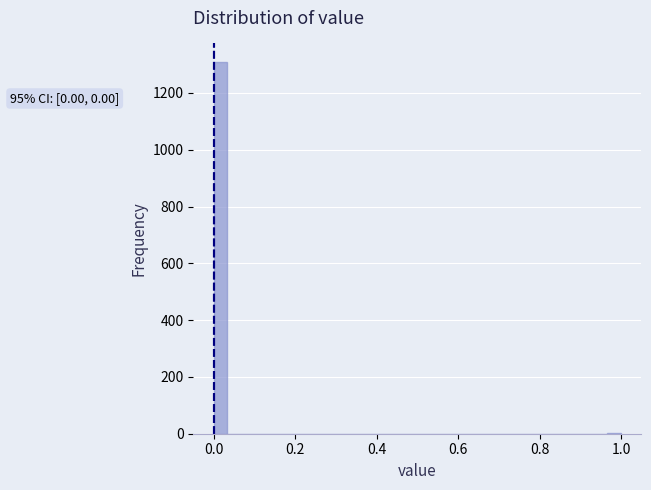

Read against the x-axis, roughly where is the centre of the tallest bar?

0.02